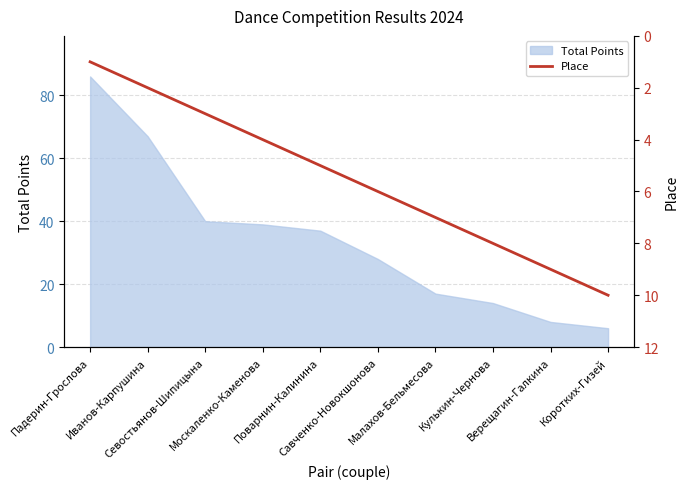

List the labels in order of value, smallest first.

Падерин-Грослова, Иванов-Карпушина, Севостьянов-Шипицына, Москаленко-Каменова, Поварнин-Калинина, Савченко-Новокшонова, Малахов-Бельмесова, Кулькин-Чернова, Верещагин-Галкина, Коротких-Гизей